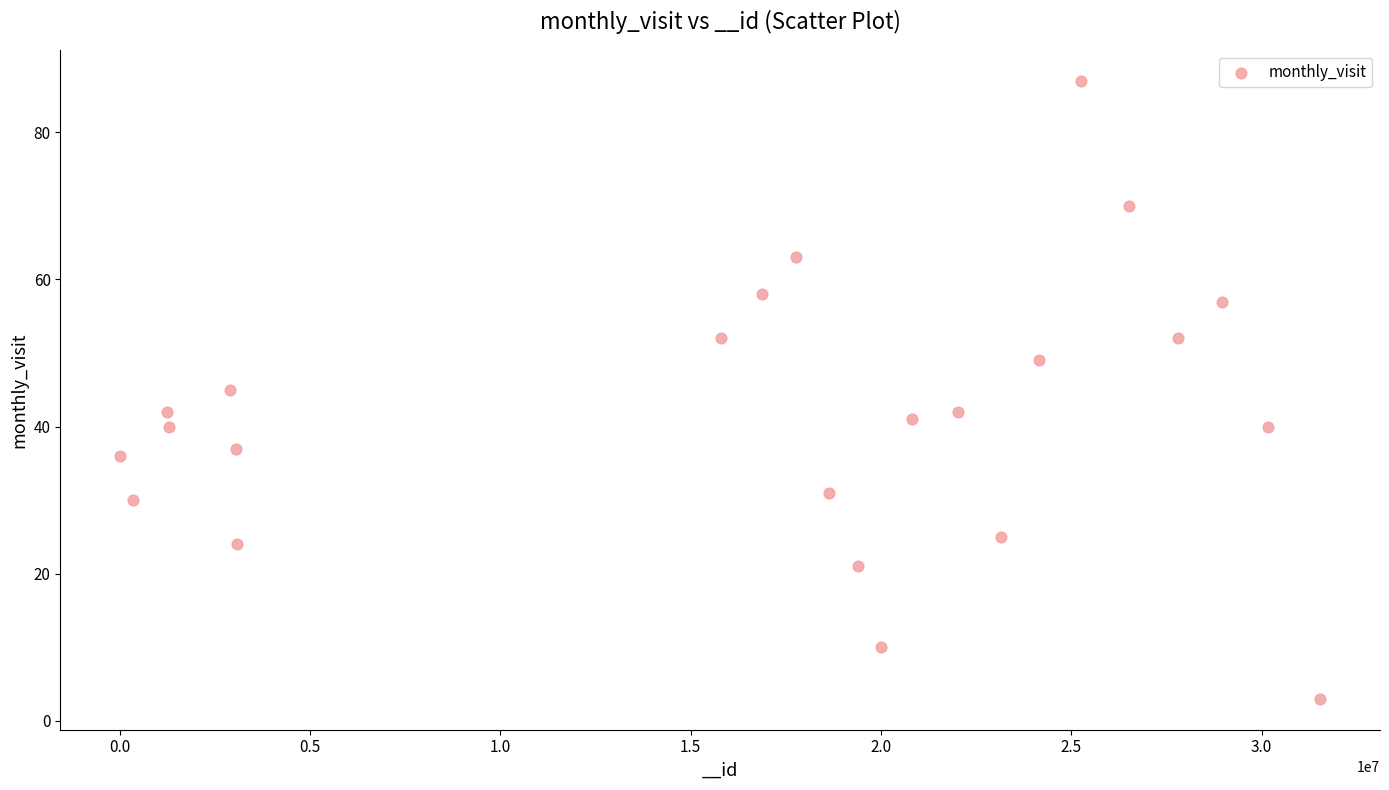

What is the range of Y values (max minus min)?

84